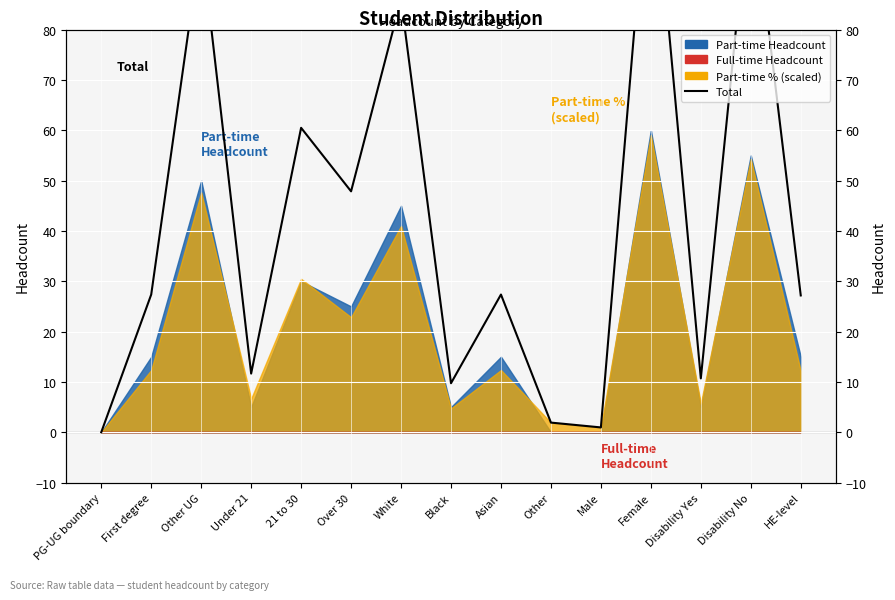

What is the sum of all values?

637.2